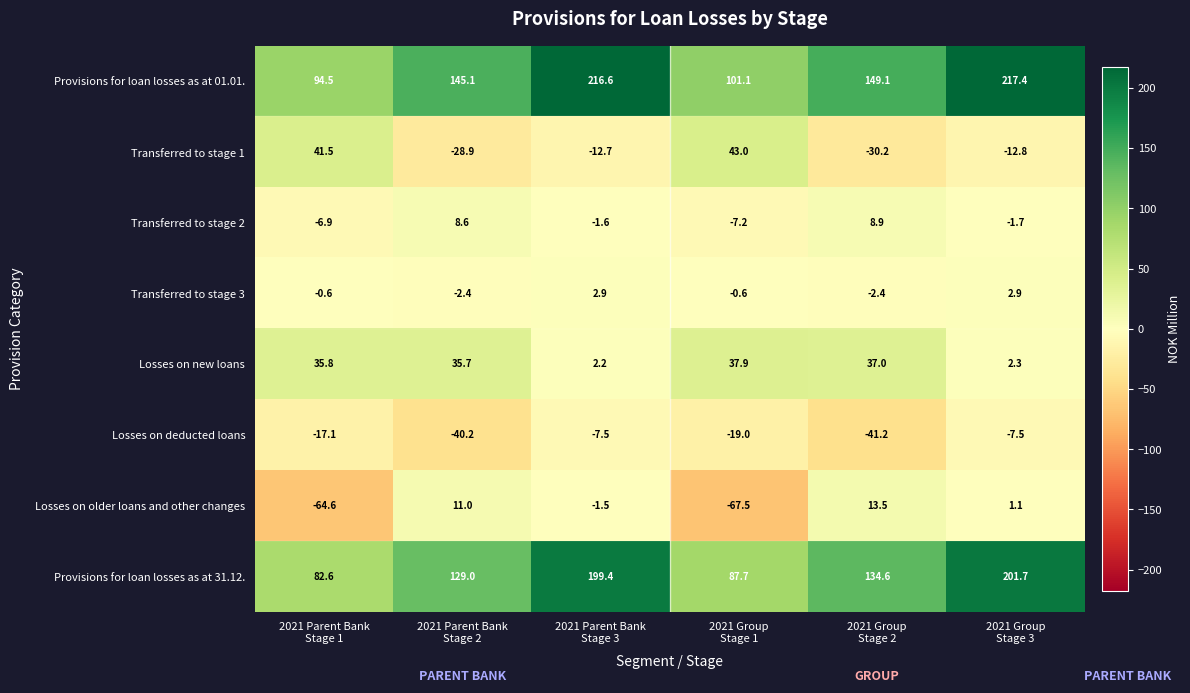

What is the maximum value shown in the chart?

217.4